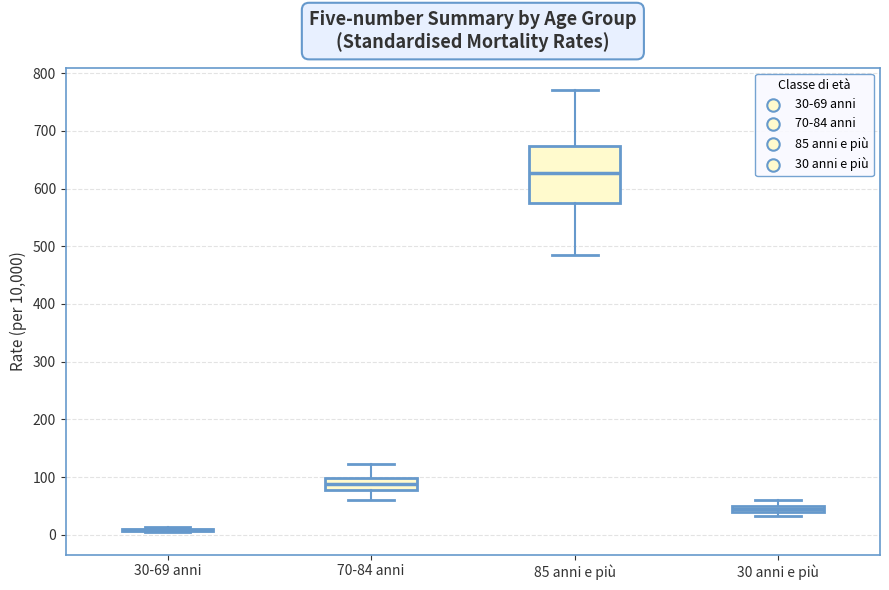

Which box is the tallest, from its lower edge to its upper edge?

85 anni e più